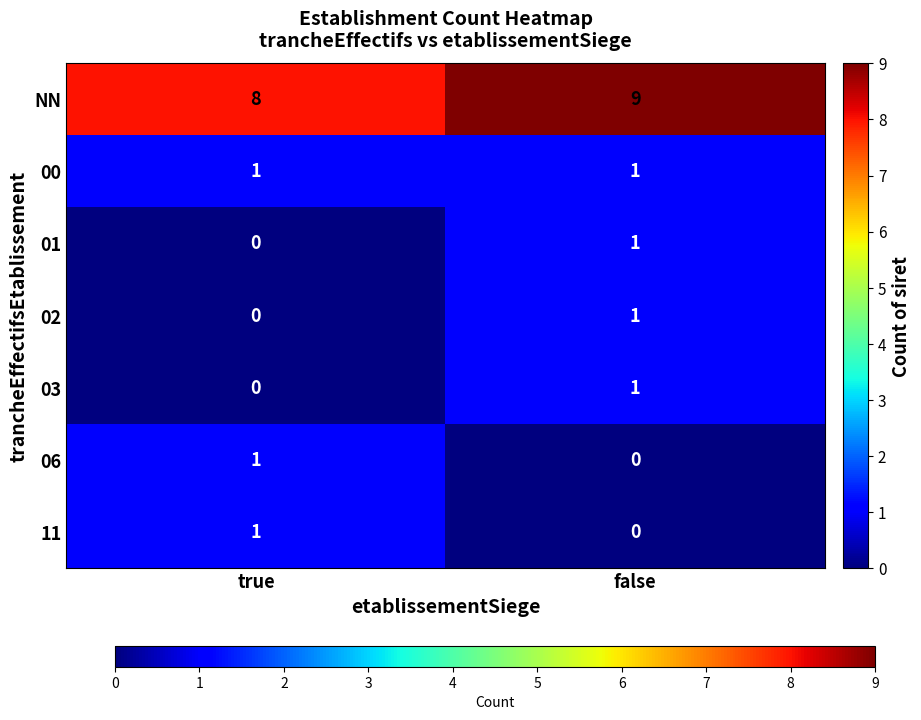

At which label is NN closest to 8?

true